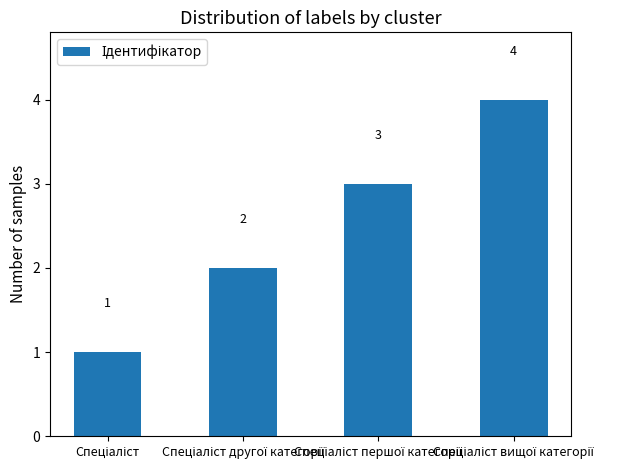

What is the value of the 4th bar from the left?

4